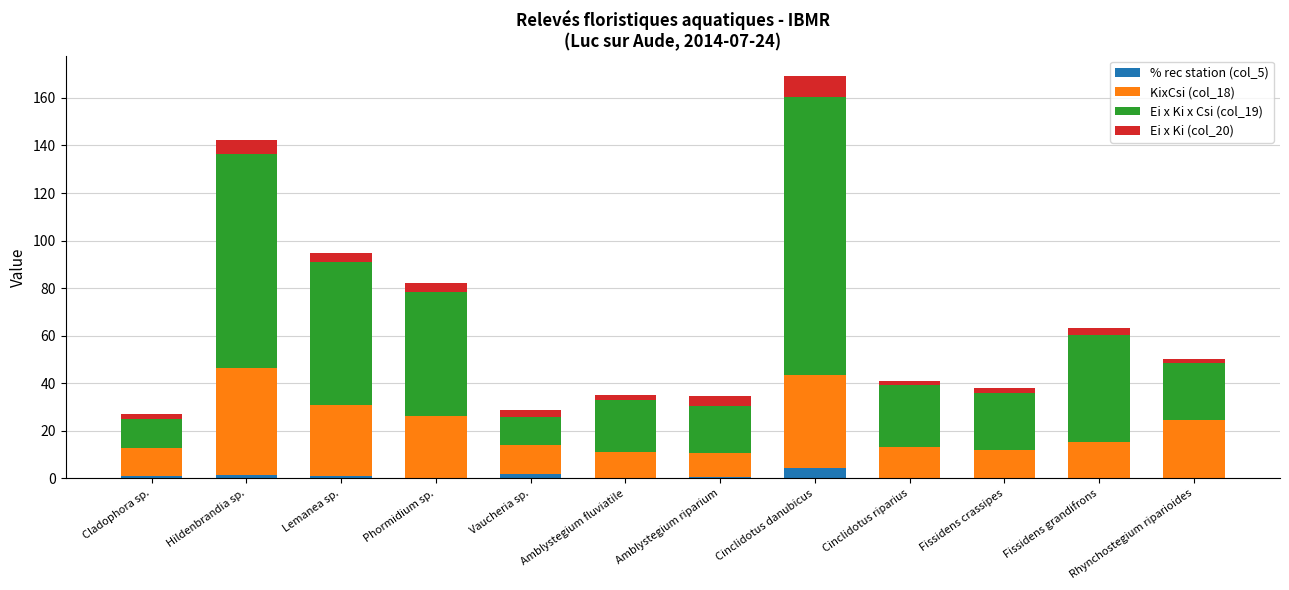

At which category is the sum across all series the highest?

Cinclidotus danubicus